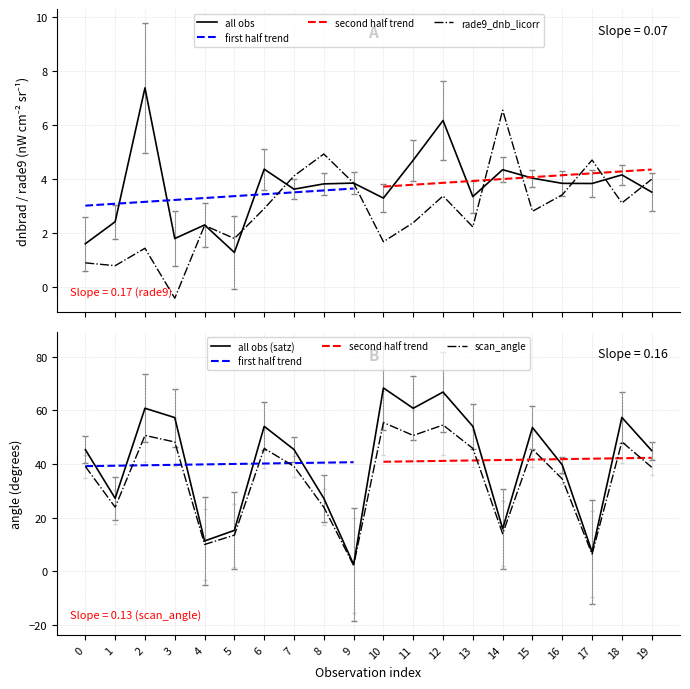

How many positive values does the rade9_dnb_licorr series have?

19